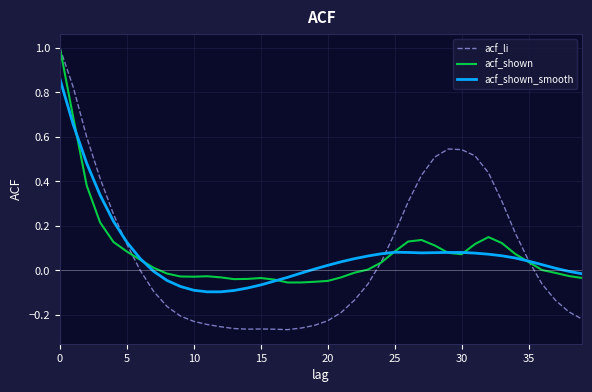

What is the maximum value for acf_shown?

1.0